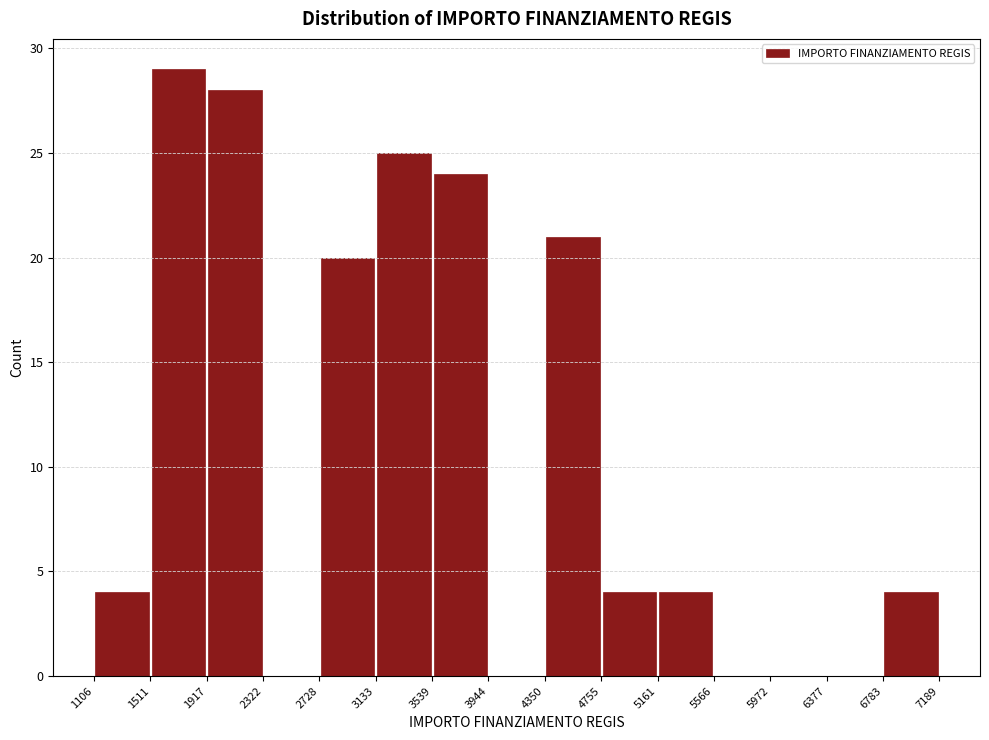

Reading left to right, transcribe this chart: for each bar, give the range it covers on the x-axis and its height. The values are not printed on the chart, so give them approximately, as read against the axis.

1106 to 1511: 4
1511 to 1917: 29
1917 to 2322: 28
2322 to 2728: 0
2728 to 3133: 20
3133 to 3539: 25
3539 to 3944: 24
3944 to 4350: 0
4350 to 4755: 21
4755 to 5161: 4
5161 to 5566: 4
5566 to 5972: 0
5972 to 6377: 0
6377 to 6783: 0
6783 to 7189: 4